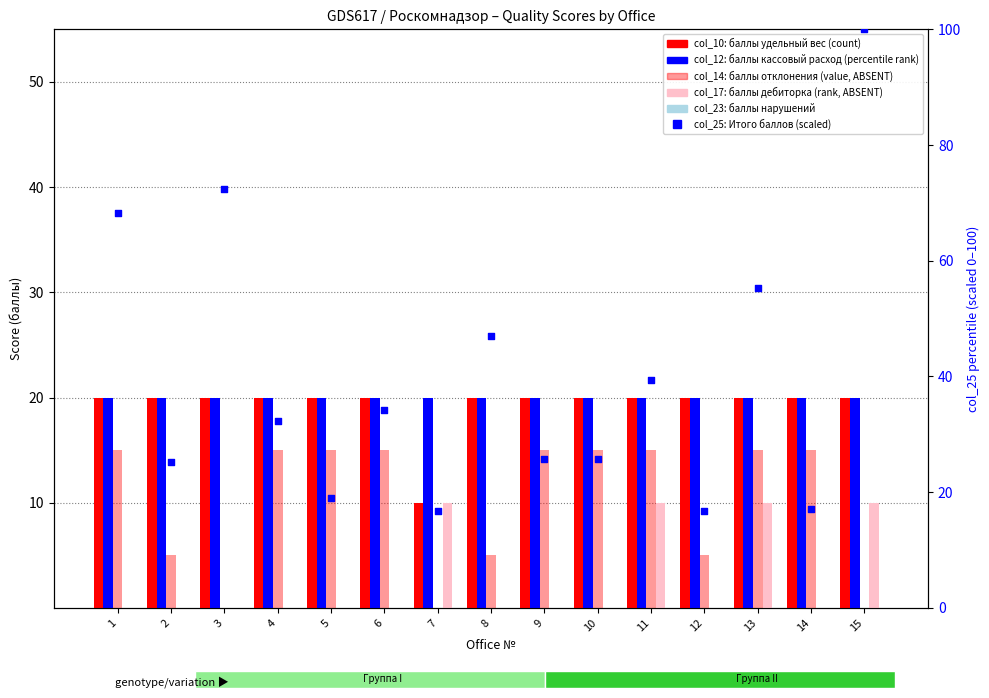

Which series contains the highest Y value?

col_25 (Итого баллов, scaled)